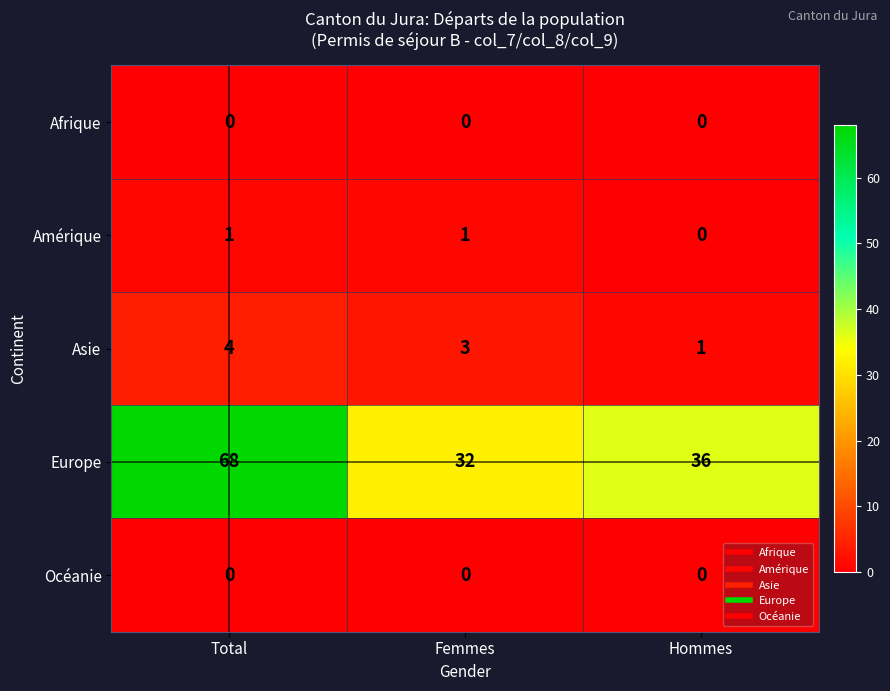

Count the Amérique values in the range 0 to 1.

3